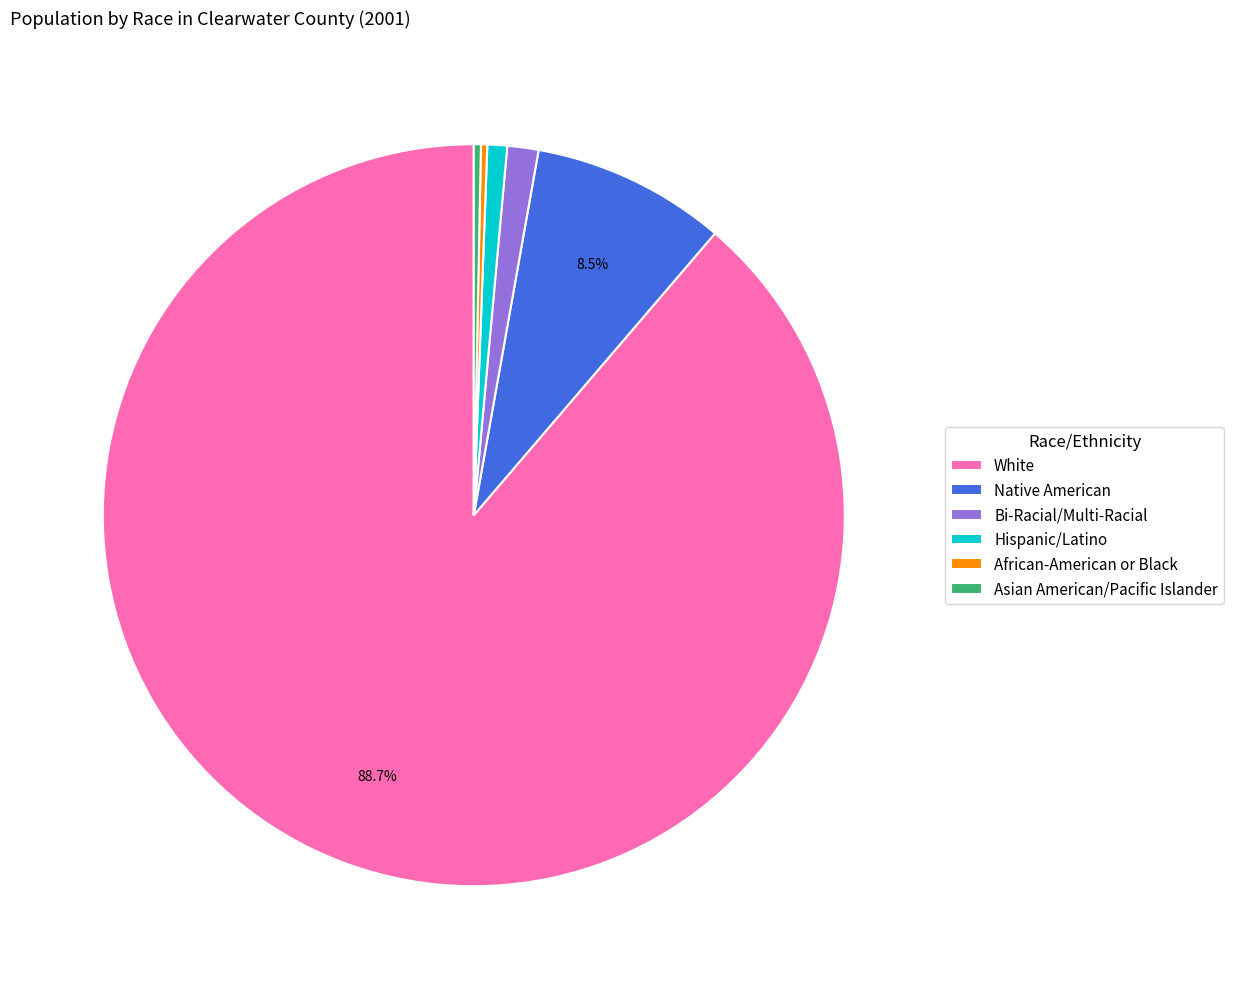

What is the majority slice?

White